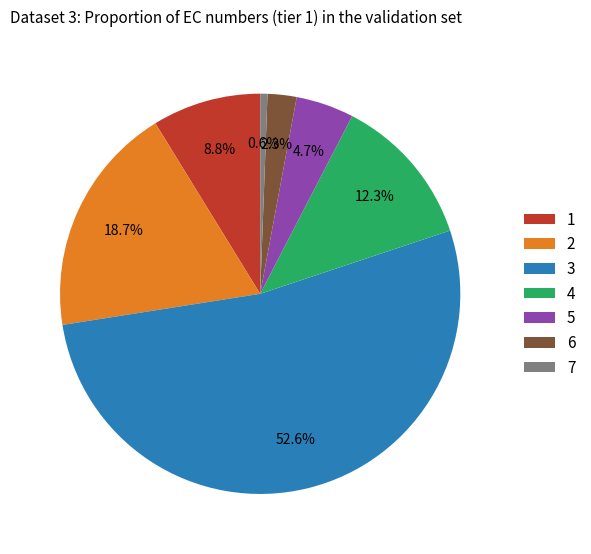

To the nearest percent, what percentage of the pie is 6?

2%